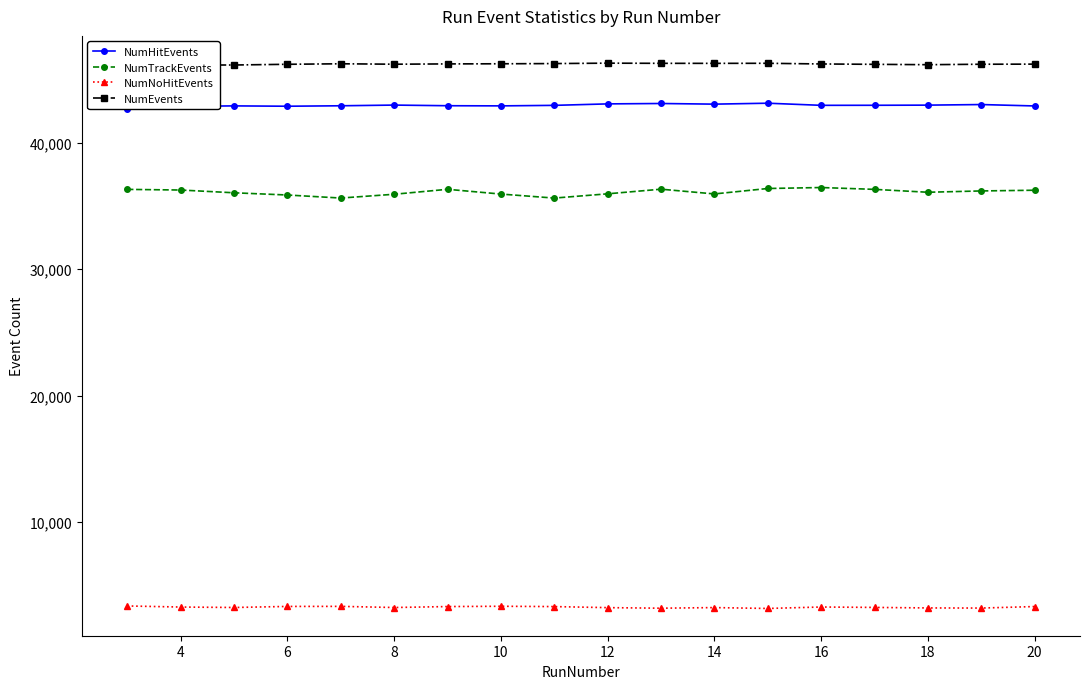

The value of NumNoHitEvents at 18 is 3199. True or false?

True